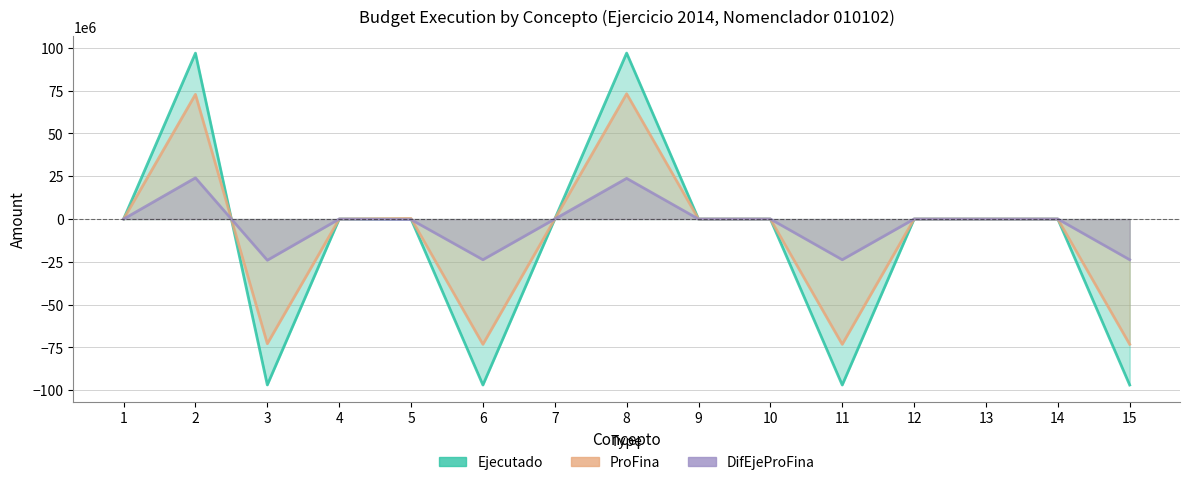

List the series in order of their overall mean, highest first.

DifEjeProFina, ProFina, Ejecutado